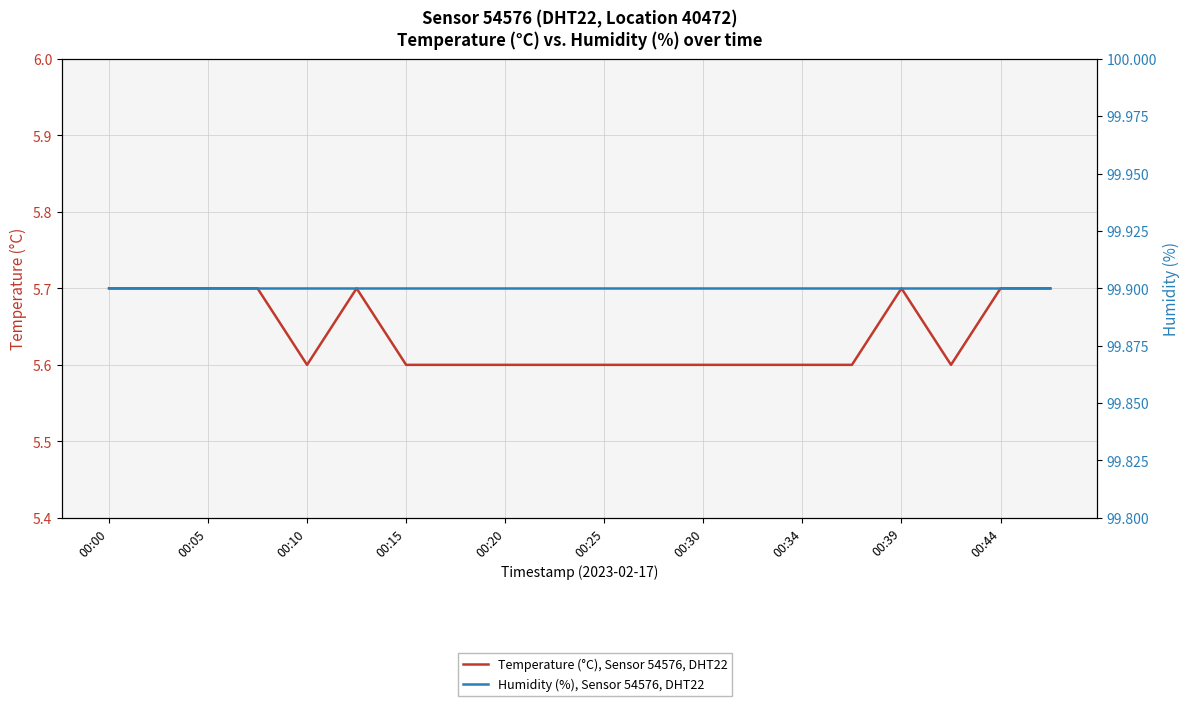

At which label is Humidity (%), Sensor 54576, DHT22 closest to 99?

00:00